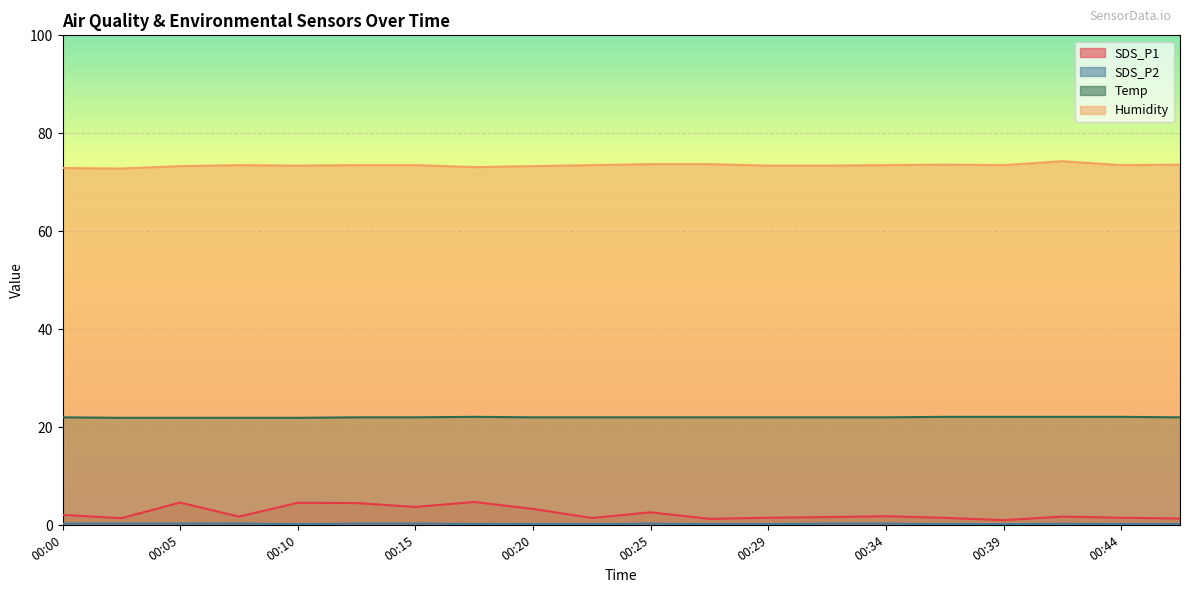

What are all the series names shown in the legend?

SDS_P1, SDS_P2, Temp, Humidity